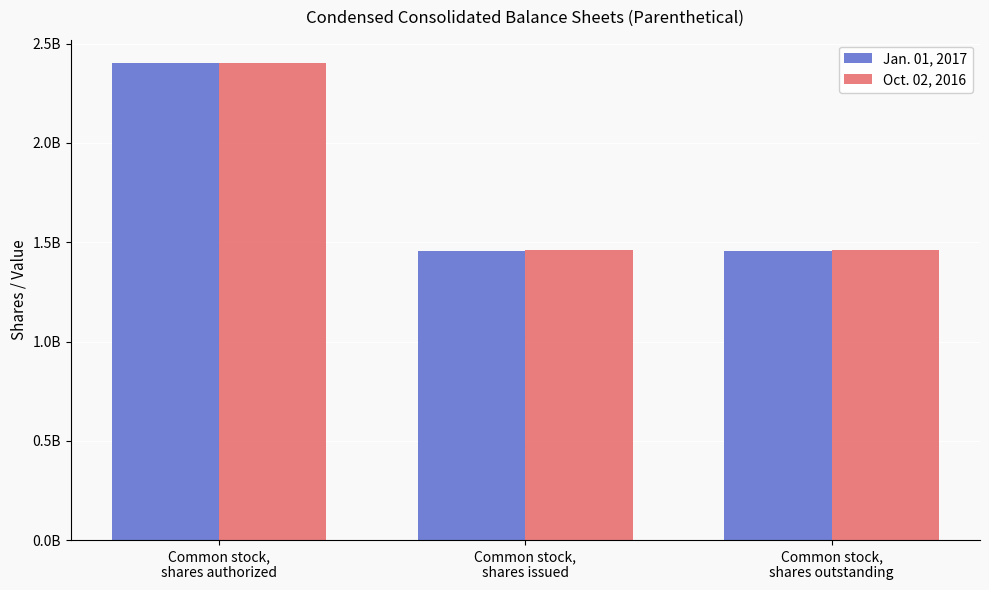

What are all the series names shown in the legend?

Jan. 01, 2017, Oct. 02, 2016